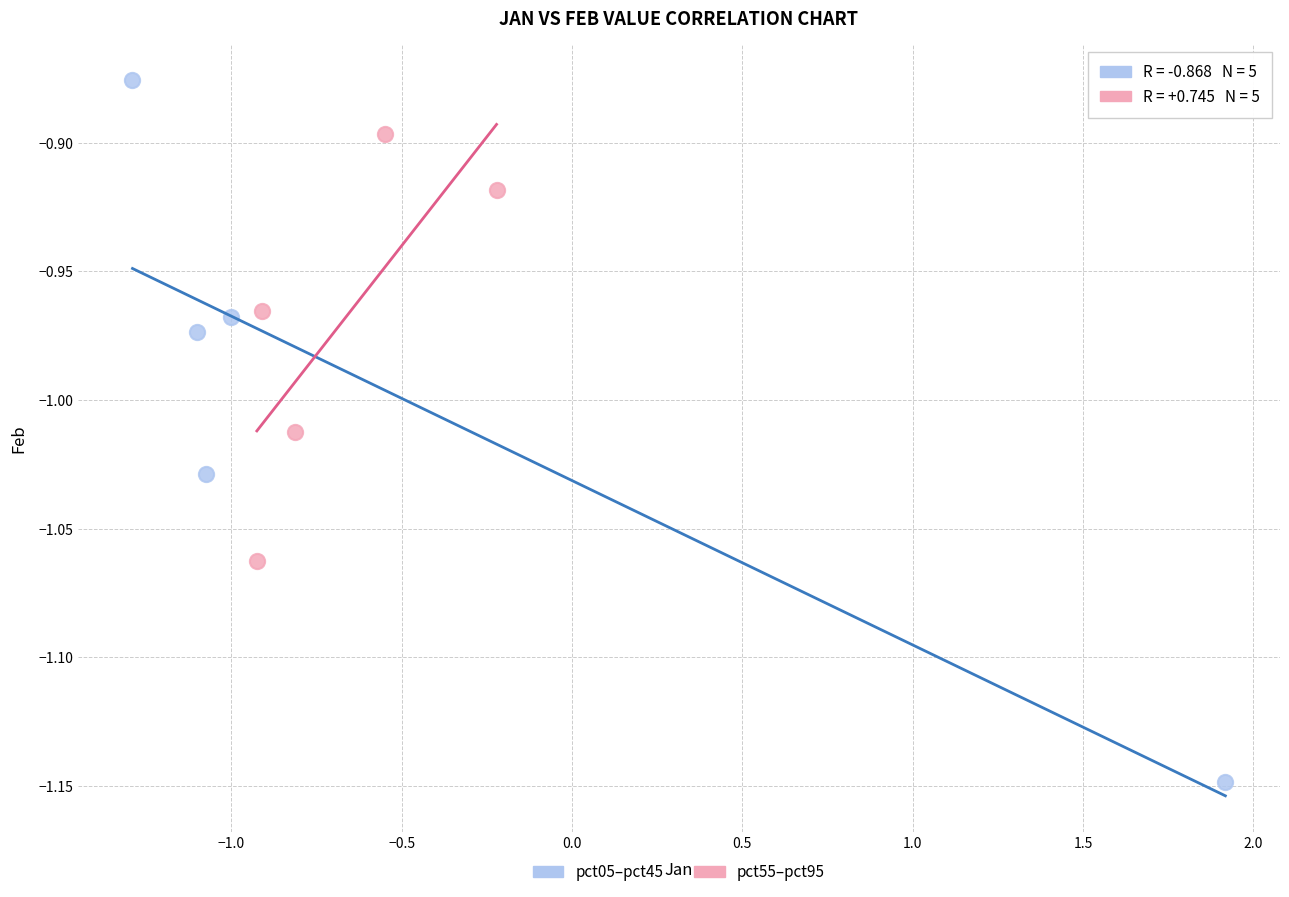

Which series contains the highest Y value?

pct05–pct45